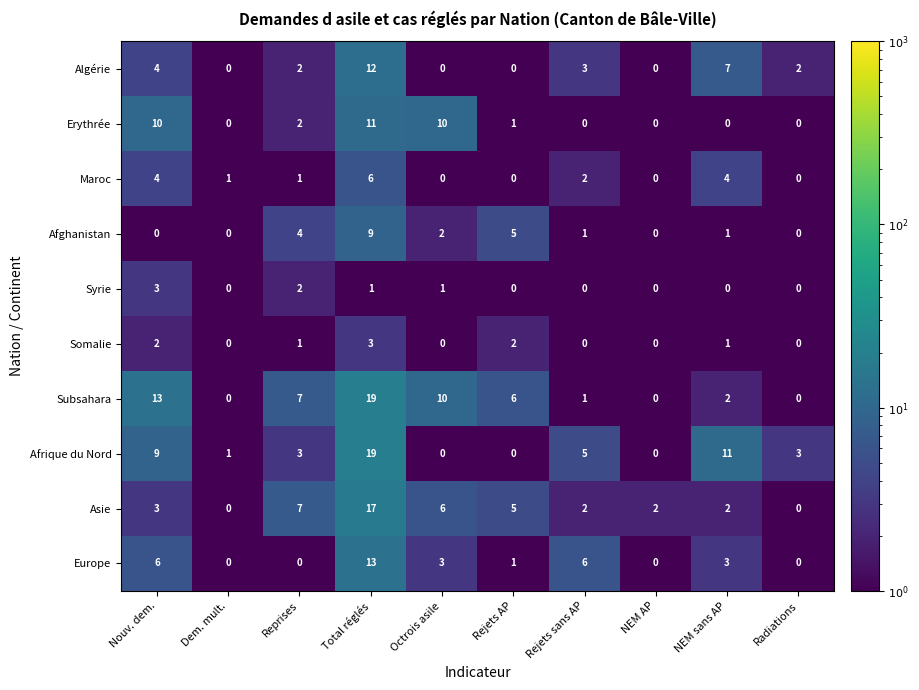

Which series has the widest spread of values?

Subsahara